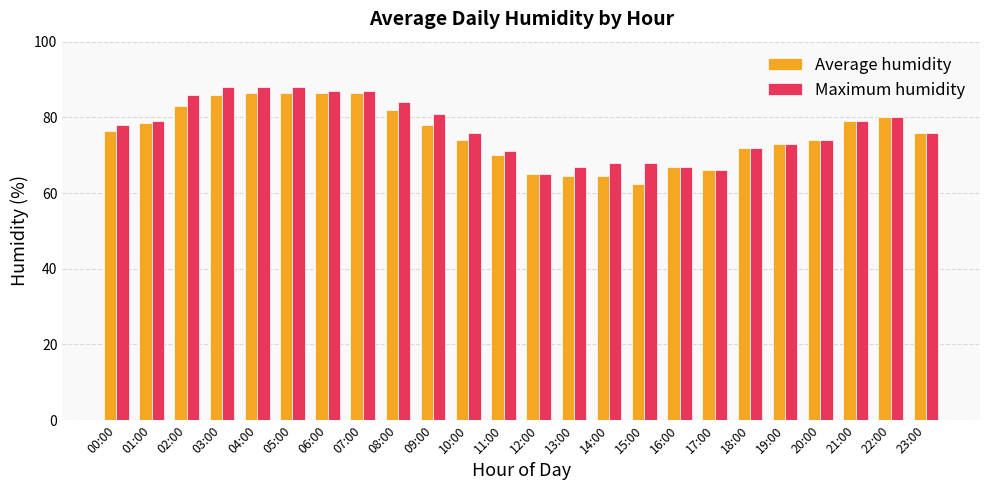

What is the value of the Average humidity bar at the 12th from the left?

70.0